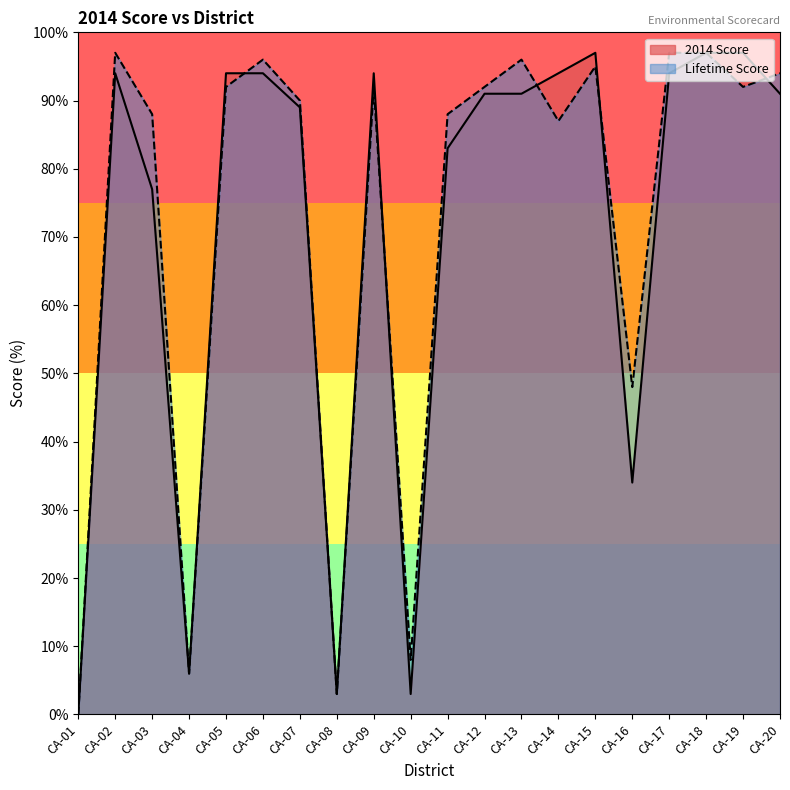

How many points are higher than both their immediate neighbors (excluding endpoints)?

3